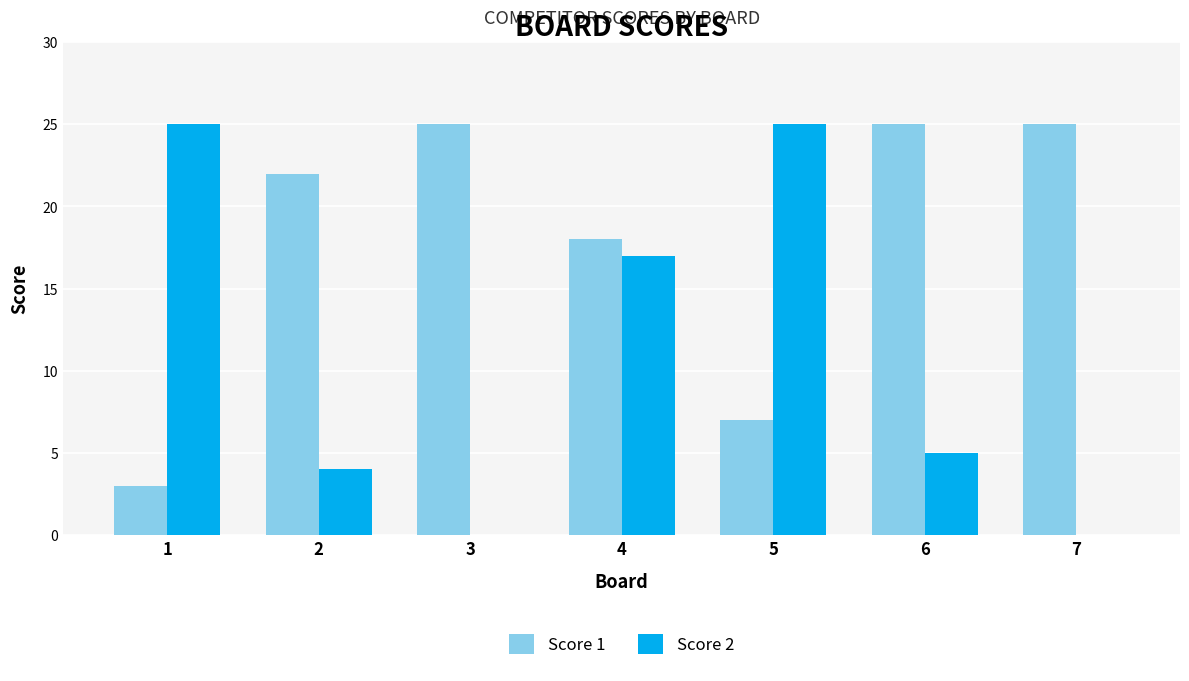

What is the total value across all series at 3?

25